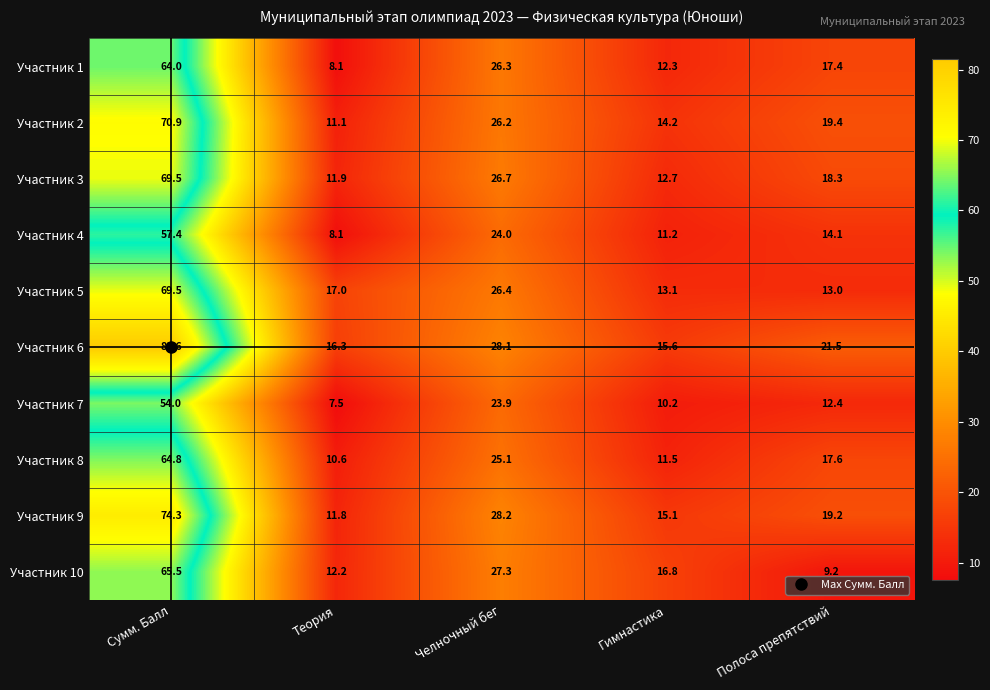

What is the difference between the maximum and minimum values in the Участник 6 series?

66.0